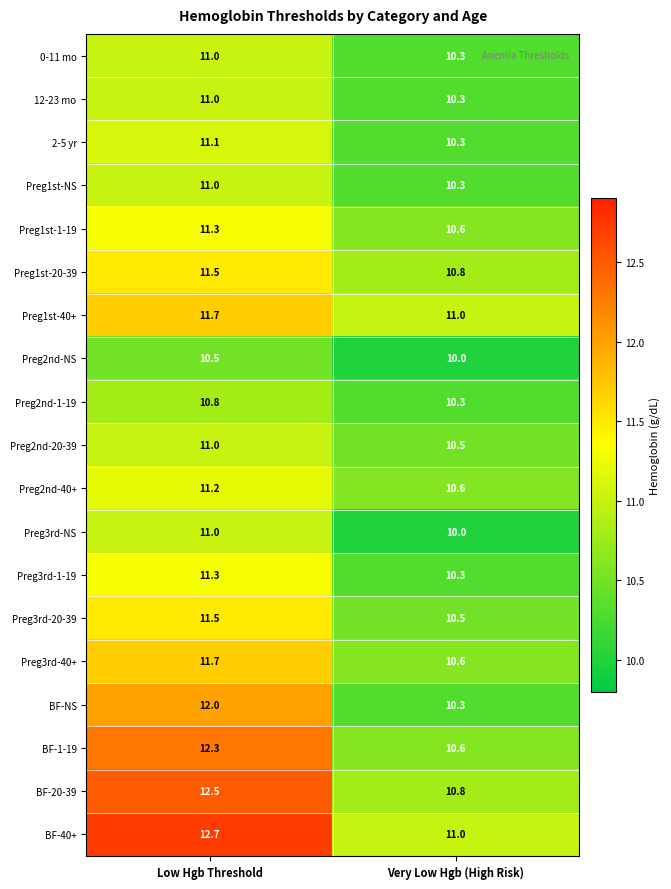

What is the average value of the Preg3rd-NS series?

10.5